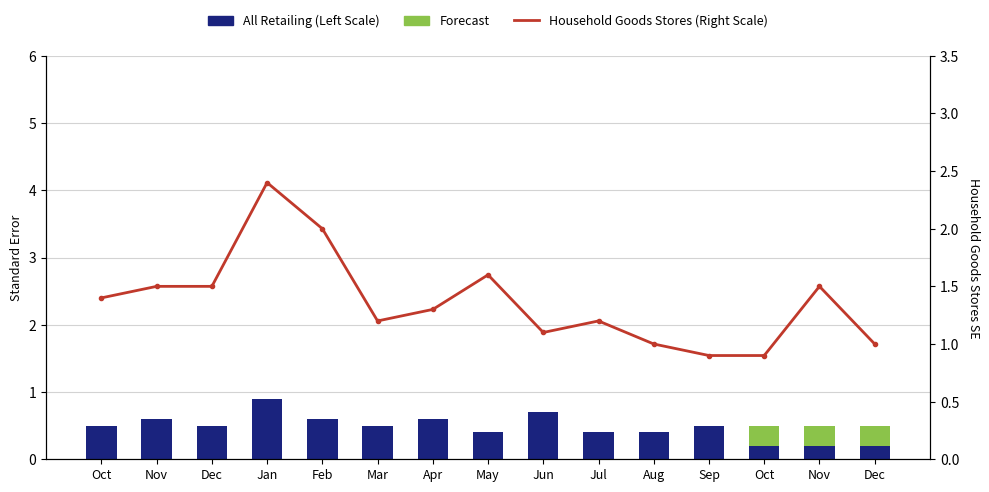

The value of All Retailing (Left Scale) at Oct is 0.2. True or false?

True